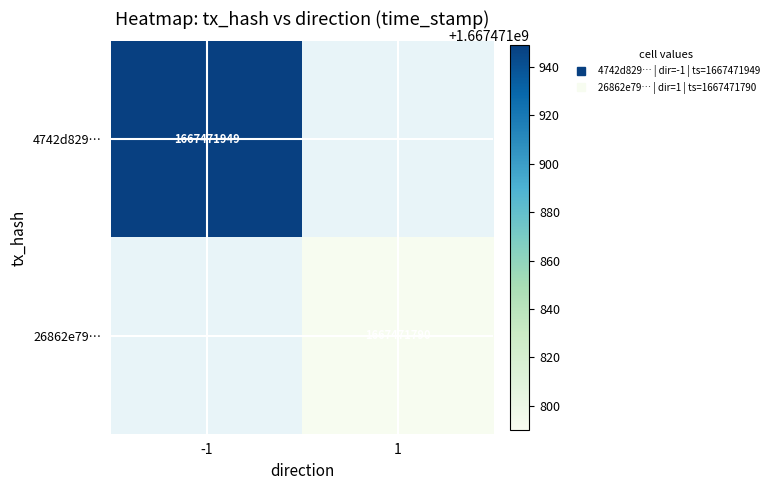

List the labels in order of 4742d829fbf27c25a77d89246911f64d13b484c value, largest first.

-1, 1